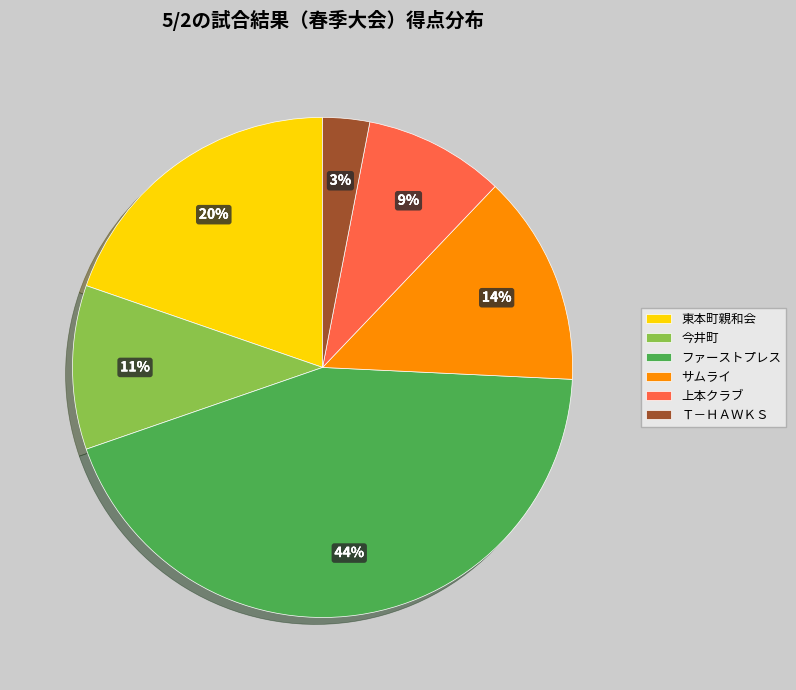

How many segments does this pie chart have?

6